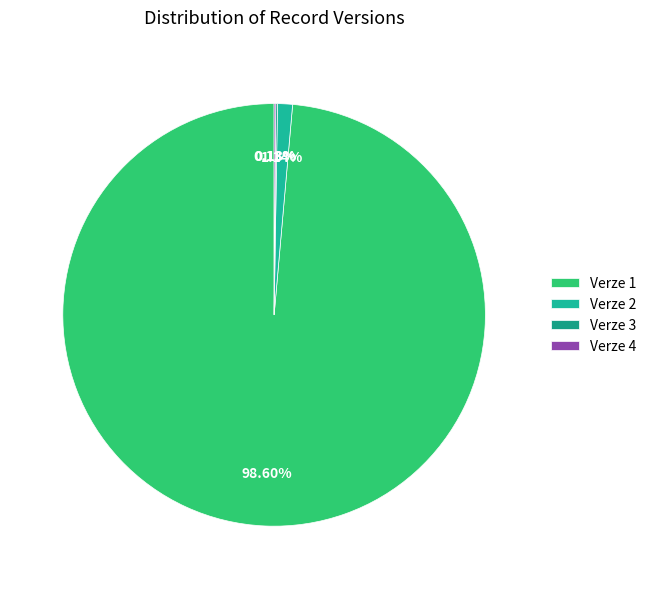

True or false: Verze 4 accounts for 0% of the total.

True